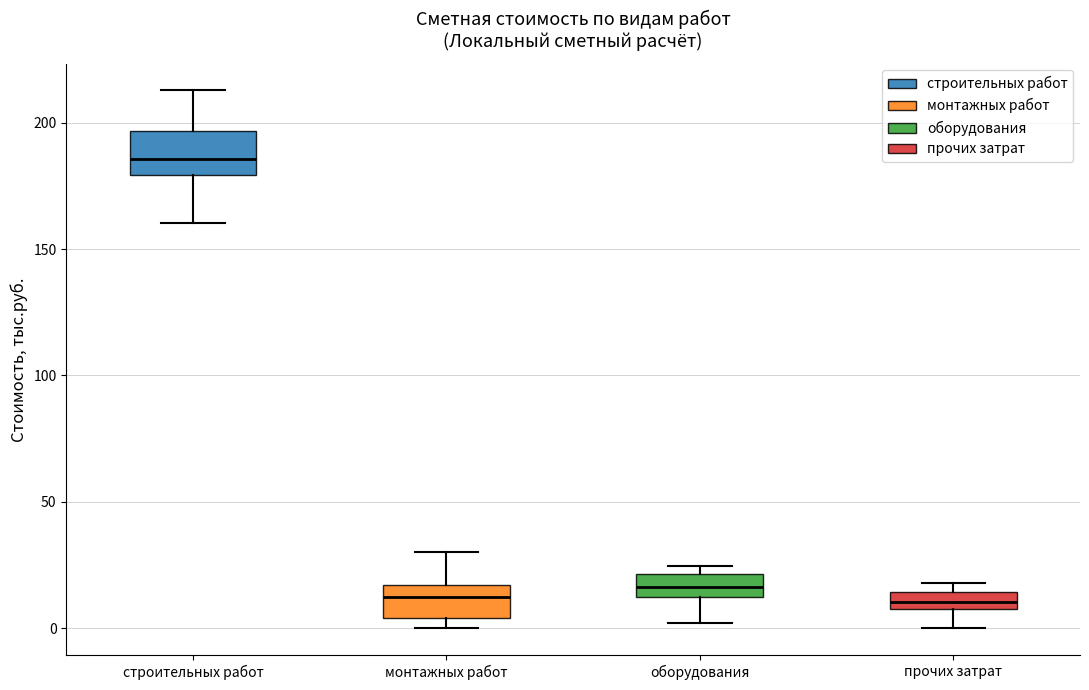

Where is the upper edge of the box for монтажных работ on the y-axis? The values are not printed on the chart, so give them approximately, as read against the axis.

15